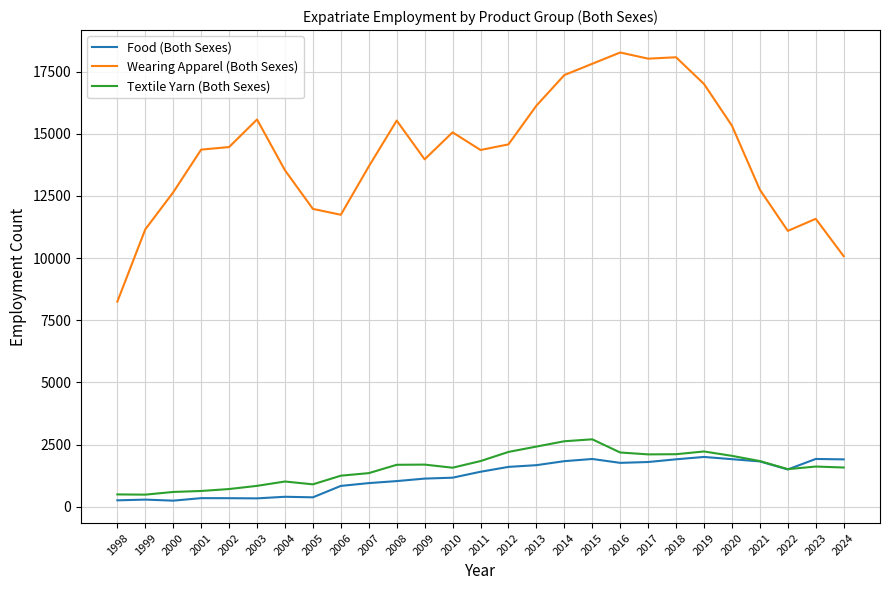

What is the difference between the highest and lowest values at 2022?

9594